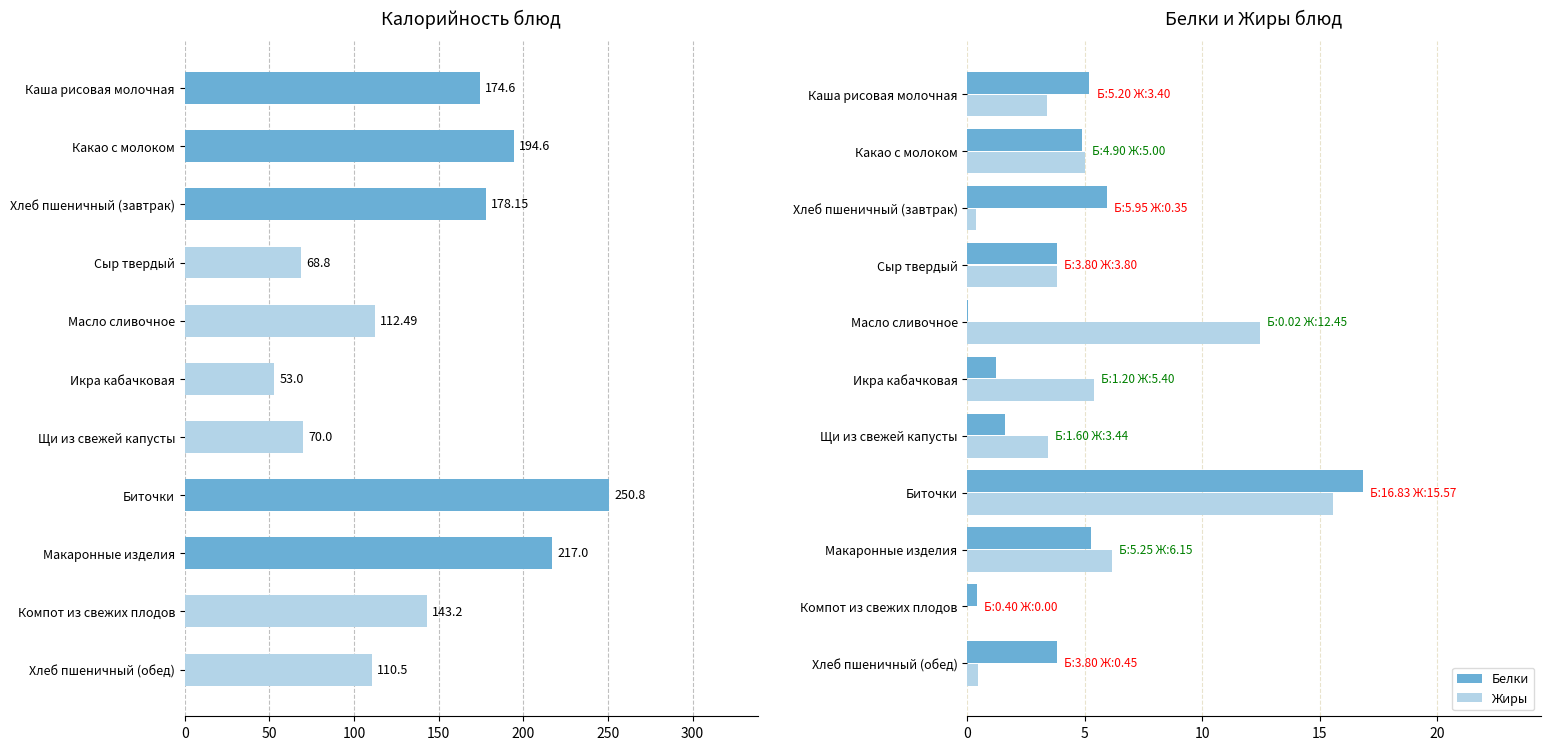

What is the difference between the second highest and second lowest values in the Жиры series?

12.1